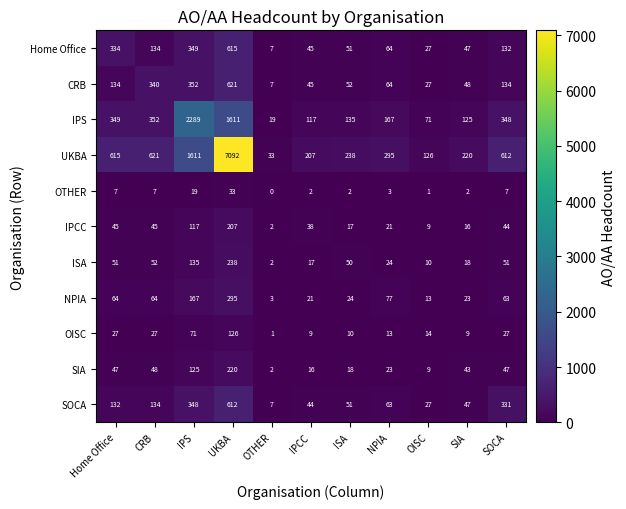

Which series has the largest range (max minus min)?

UKBA